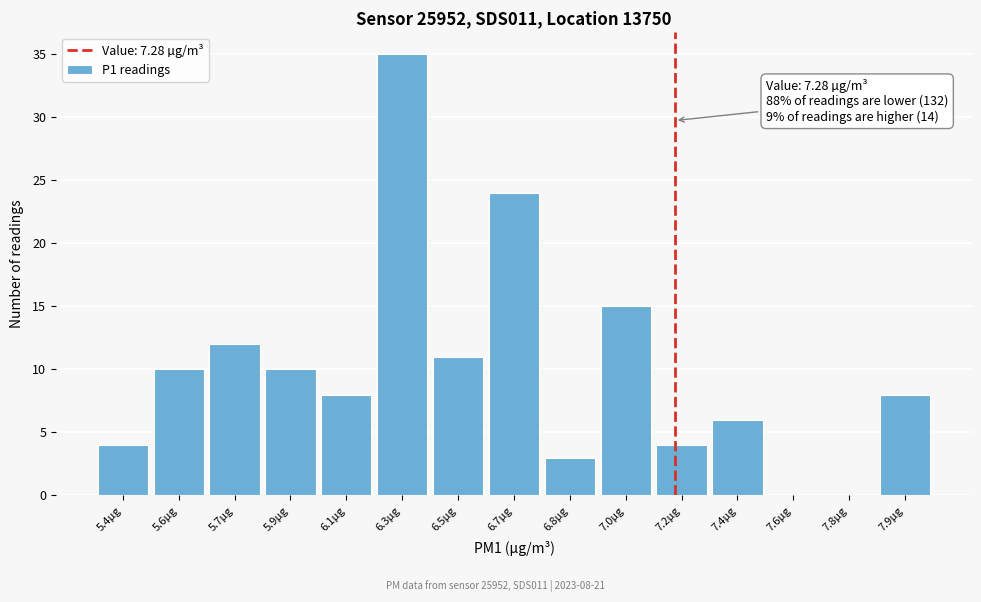

Reading right to left, extract all data points from this chart.

7.9µg=8	7.8µg=0	7.6µg=0	7.4µg=6	7.2µg=4	7.0µg=15	6.8µg=3	6.7µg=24	6.5µg=11	6.3µg=35	6.1µg=8	5.9µg=10	5.7µg=12	5.6µg=10	5.4µg=4